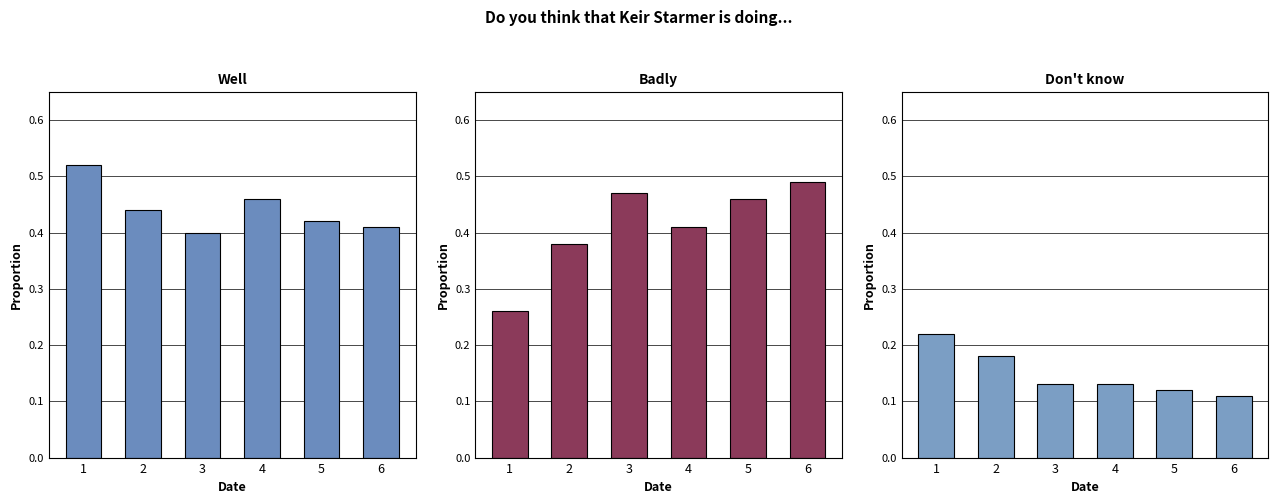

Reading left to right, transcribe all the data shown in this chart.

Well: 0.5	0.4	0.4	0.5	0.4	0.4
Badly: 0.3	0.4	0.5	0.4	0.5	0.5
Don't know: 0.2	0.2	0.1	0.1	0.1	0.1